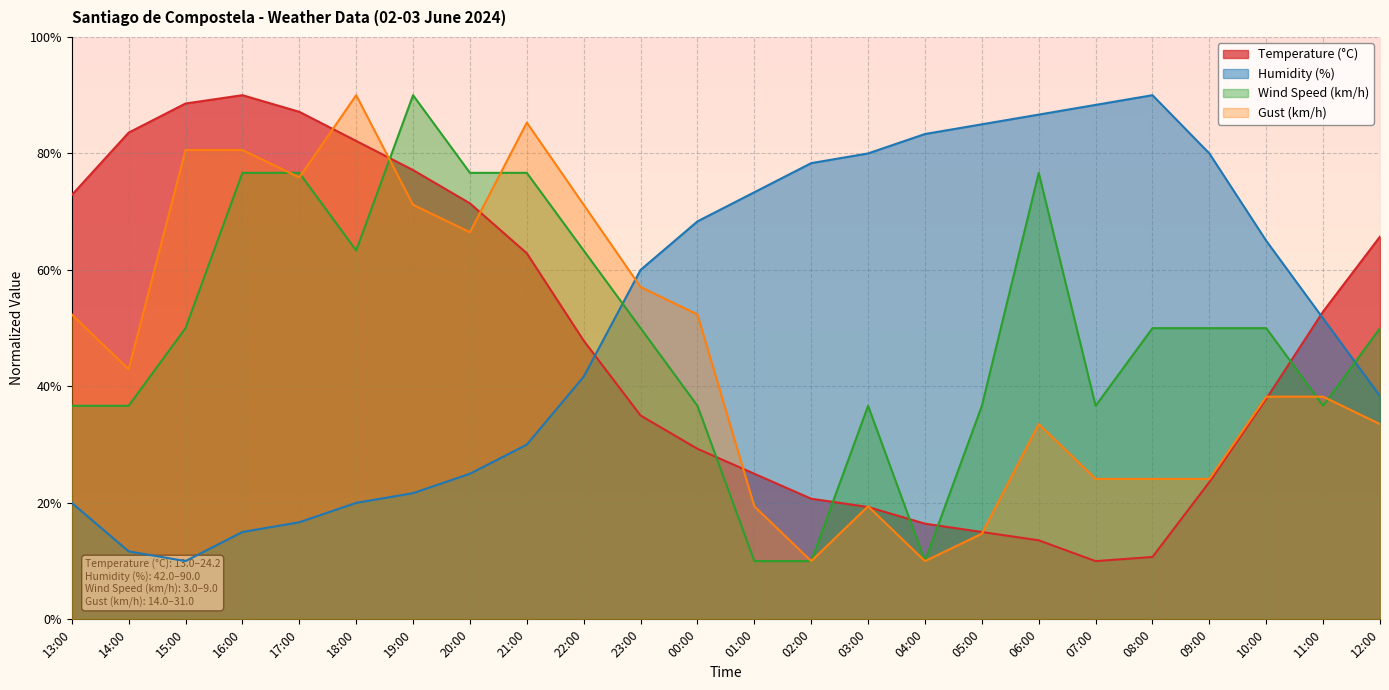

Rank the series at 15:00 from lowest to highest value.

Humidity (%), Wind Speed (km/h), Gust (km/h), Temperature (°C)